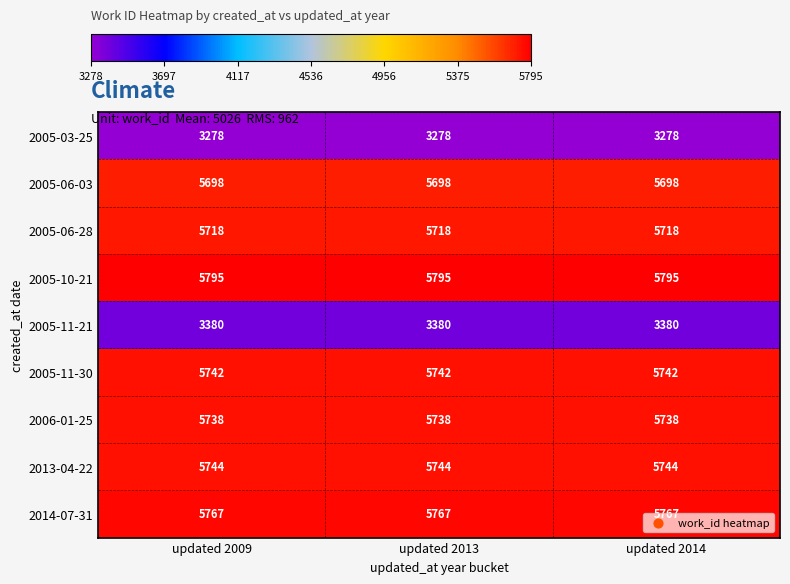

Is it true that 2005-03-25 equals 721 at updated 2014?

False